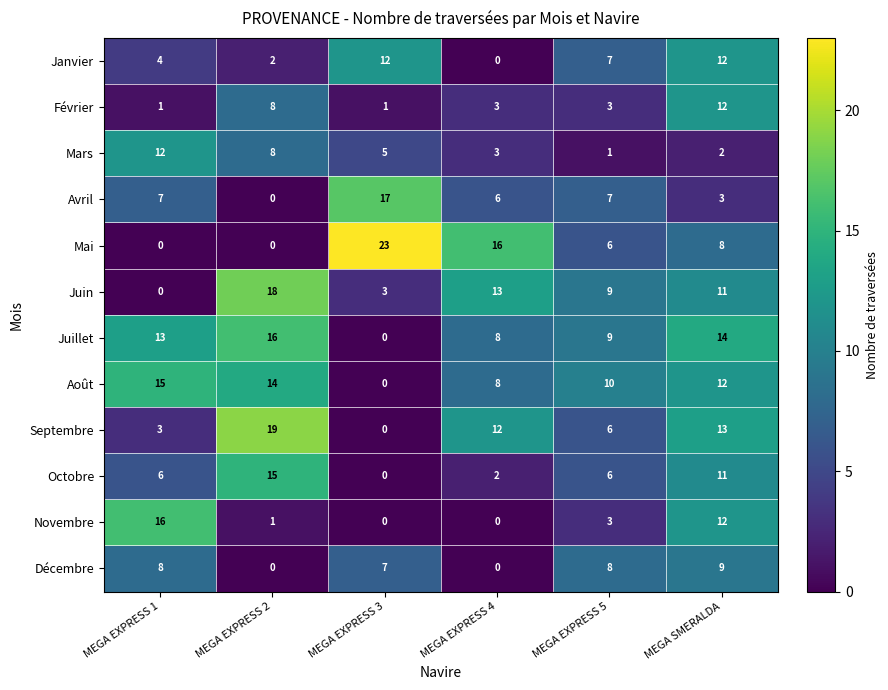

Where is Décembre nearest to the value 4?

MEGA EXPRESS 3